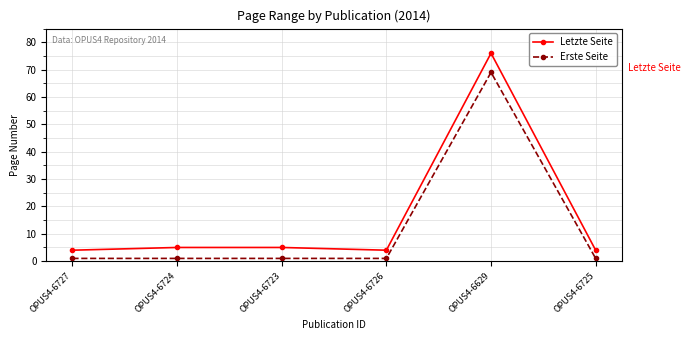

What is the difference between the maximum and minimum values in the Letzte Seite series?

72